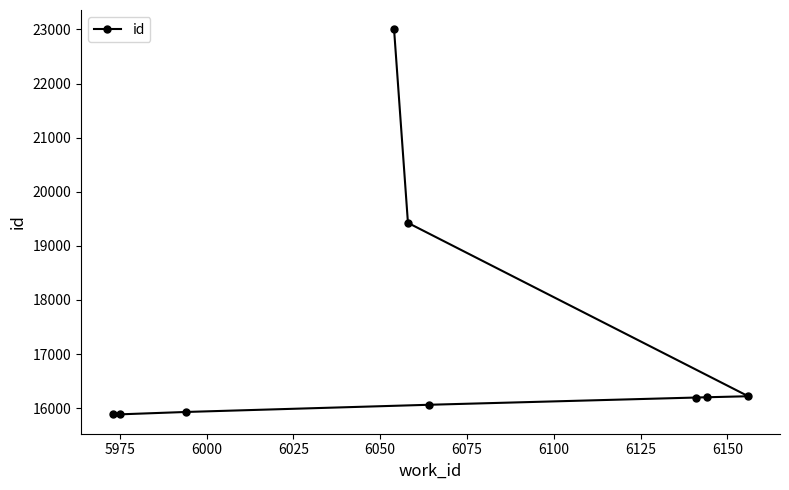

True or false: the data has more than 0 interior local peaks.

False